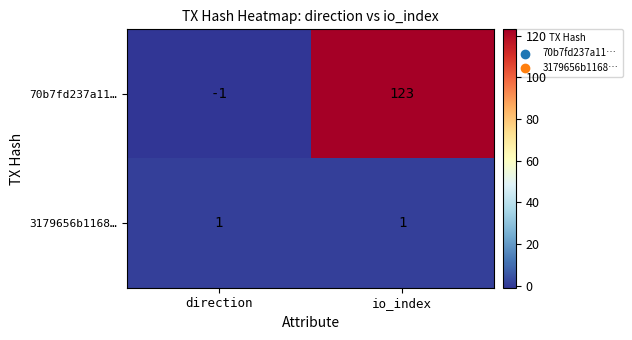

What is the sum of the 70b7fd237a11… values at io_index and direction?

122